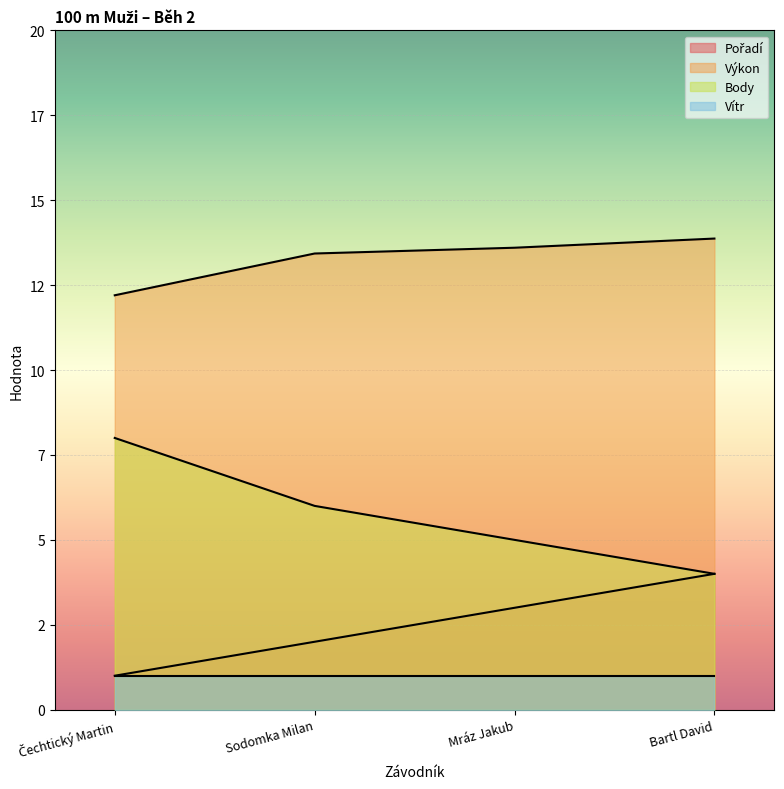

What is the smallest value displayed?

1.0